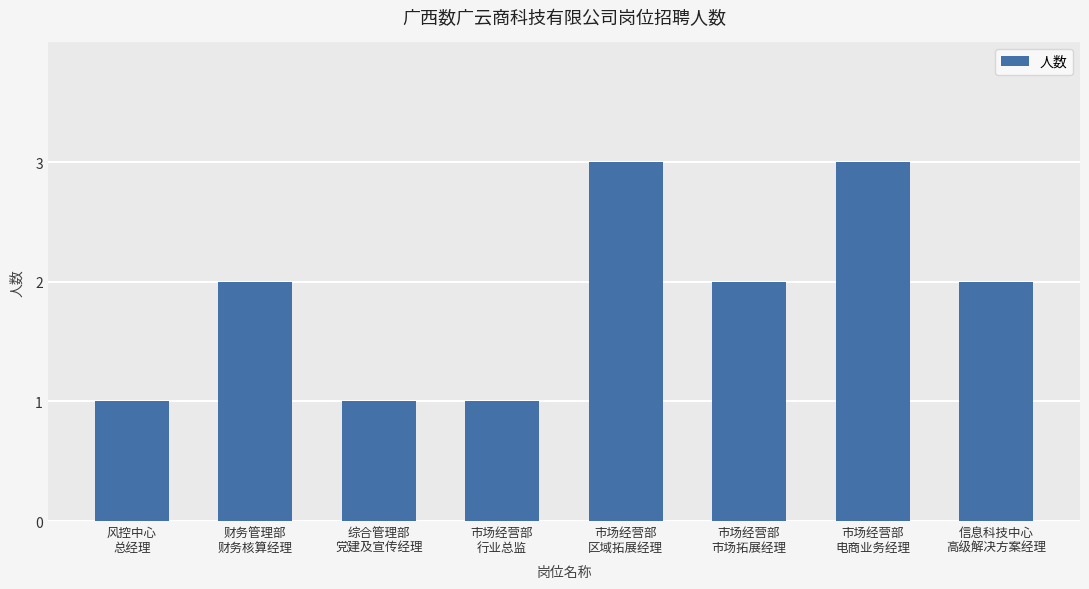

Approximately how many times larger is the value at 风控中心
总经理 compared to 财务管理部
财务核算经理?

0.5